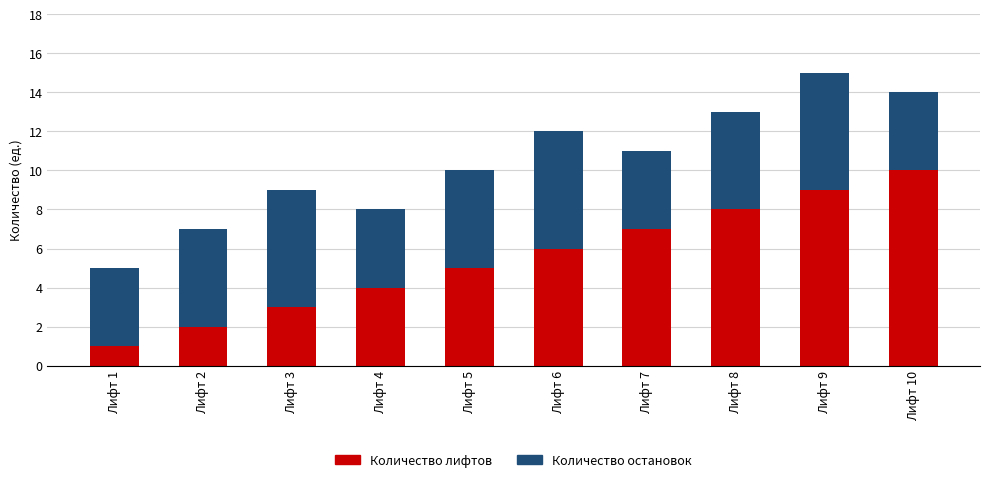

What are all the series names shown in the legend?

Количество лифтов, Количество остановок